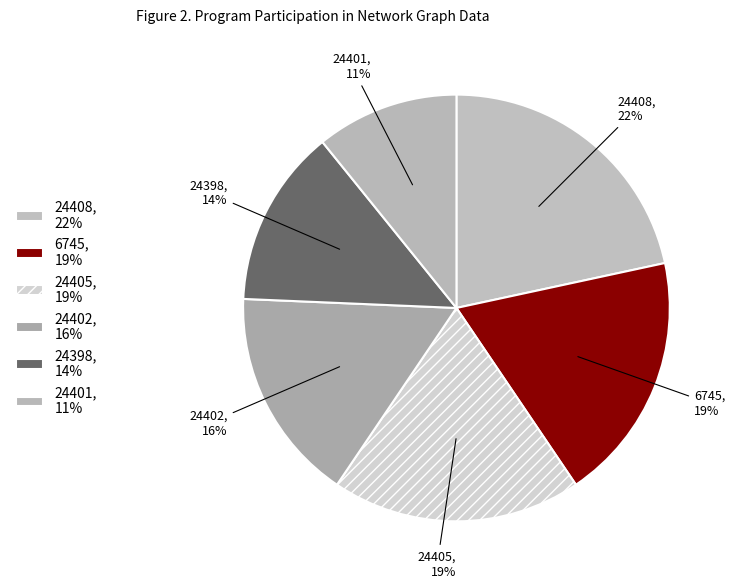

Does 24402 represent more than half of the total?

No